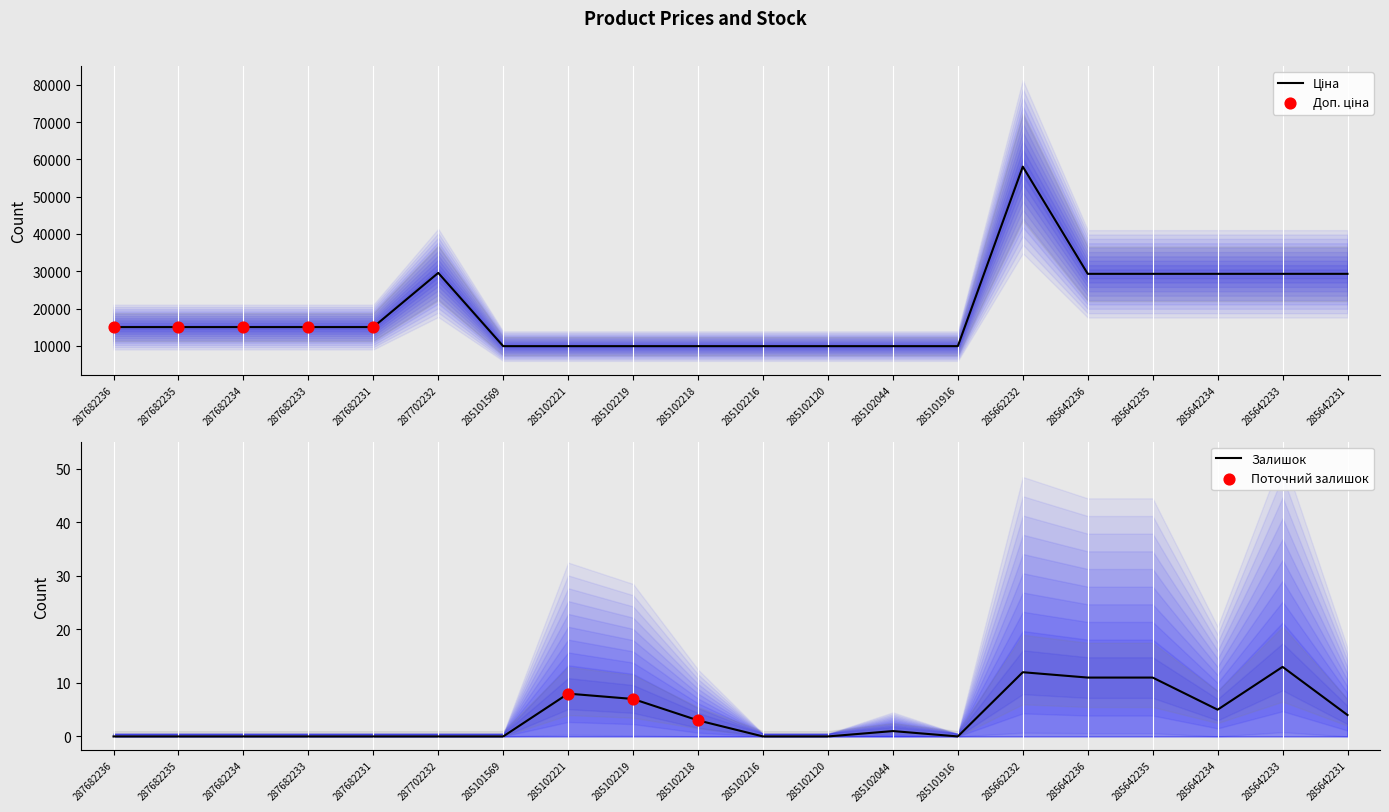

Is it true that Залишок equals 11 at 285642235?

True